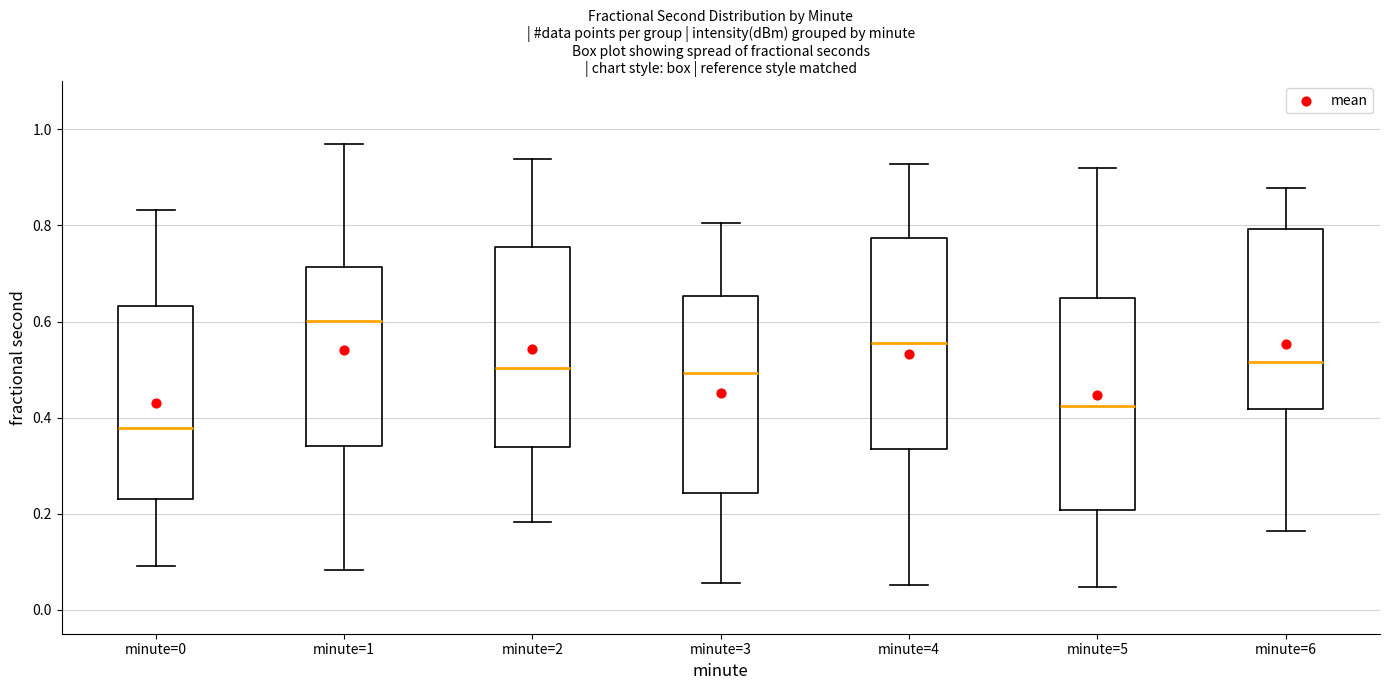

Reading left to right, read every box against the y-axis: the position of its median line, the range the box covers, and the ends of its whiskers. The values are not printed on the chart, so give them approximately, as read against the axis.

minute=0: median 0.38, box 0.22 to 0.64, whiskers 0.10 to 0.84
minute=1: median 0.60, box 0.34 to 0.72, whiskers 0.08 to 0.96
minute=2: median 0.50, box 0.34 to 0.76, whiskers 0.18 to 0.94
minute=3: median 0.50, box 0.24 to 0.66, whiskers 0.06 to 0.80
minute=4: median 0.56, box 0.34 to 0.78, whiskers 0.06 to 0.92
minute=5: median 0.42, box 0.20 to 0.64, whiskers 0.04 to 0.92
minute=6: median 0.52, box 0.42 to 0.80, whiskers 0.16 to 0.88